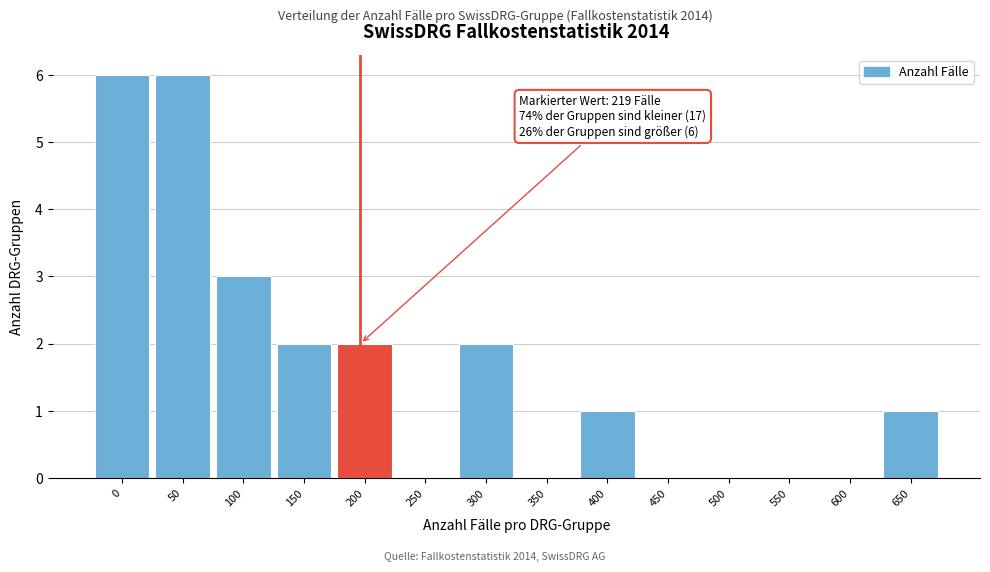

Reading right to left, what are all the values shown in this chart?

650=1	600=0	550=0	500=0	450=0	400=1	350=0	300=2	250=0	200=2	150=2	100=3	50=6	0=6